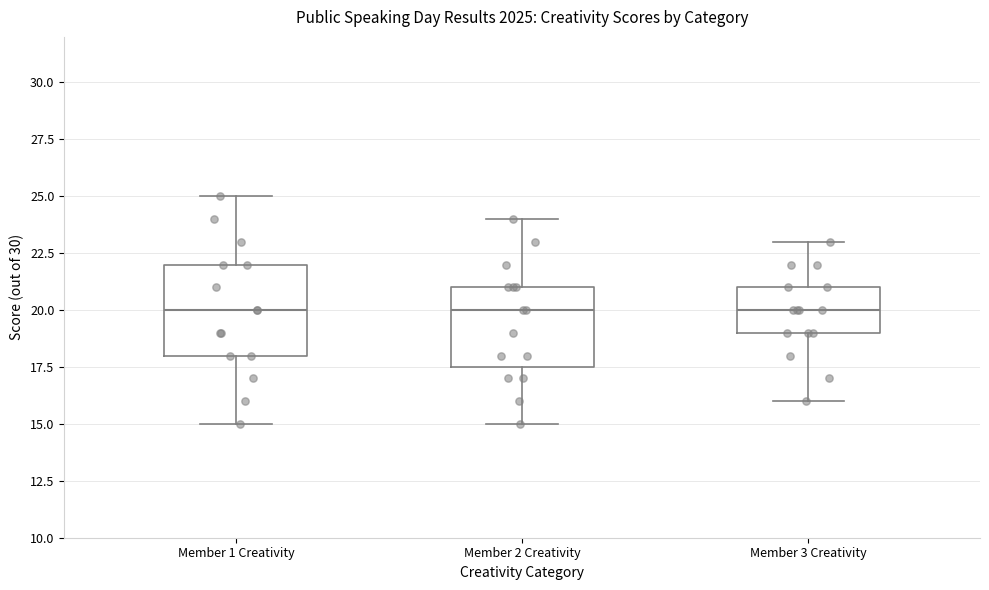

Where is the lower edge of the box for Member 2 Creativity on the y-axis? The values are not printed on the chart, so give them approximately, as read against the axis.

17.5